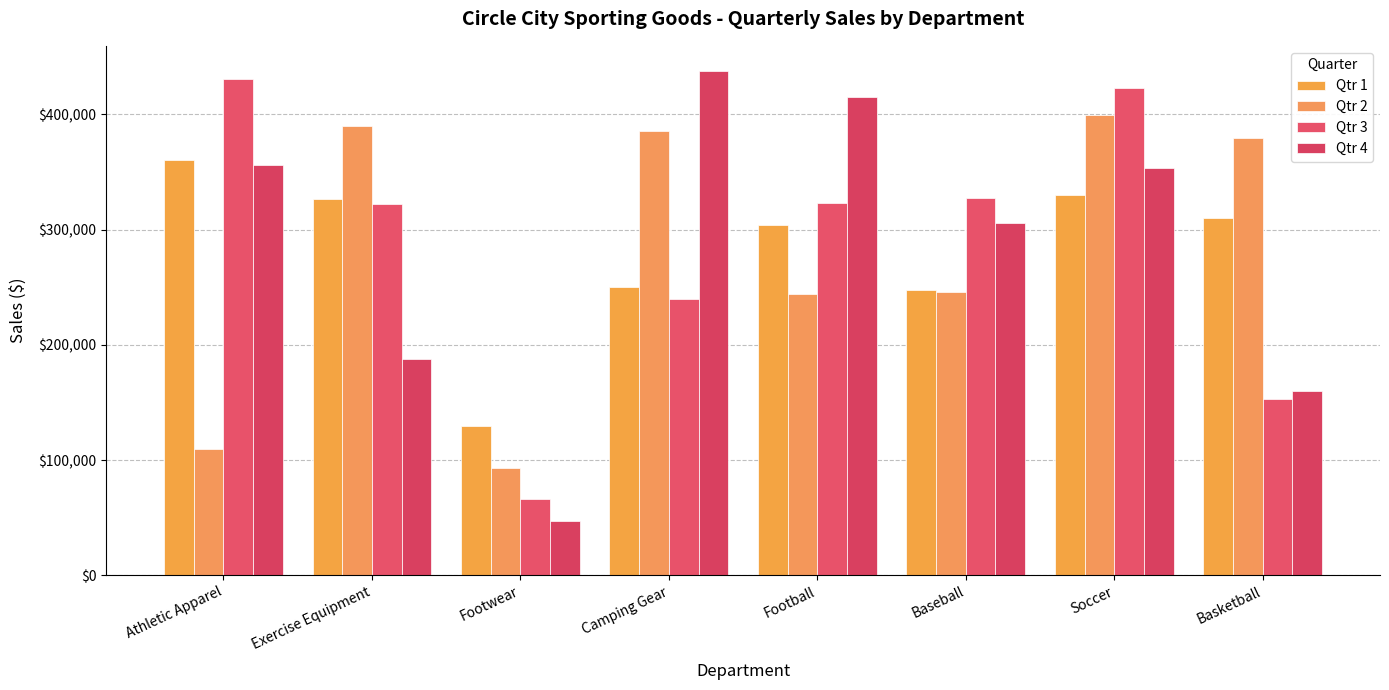

What is the approximate value of Qtr 1 at Soccer?

329656.3